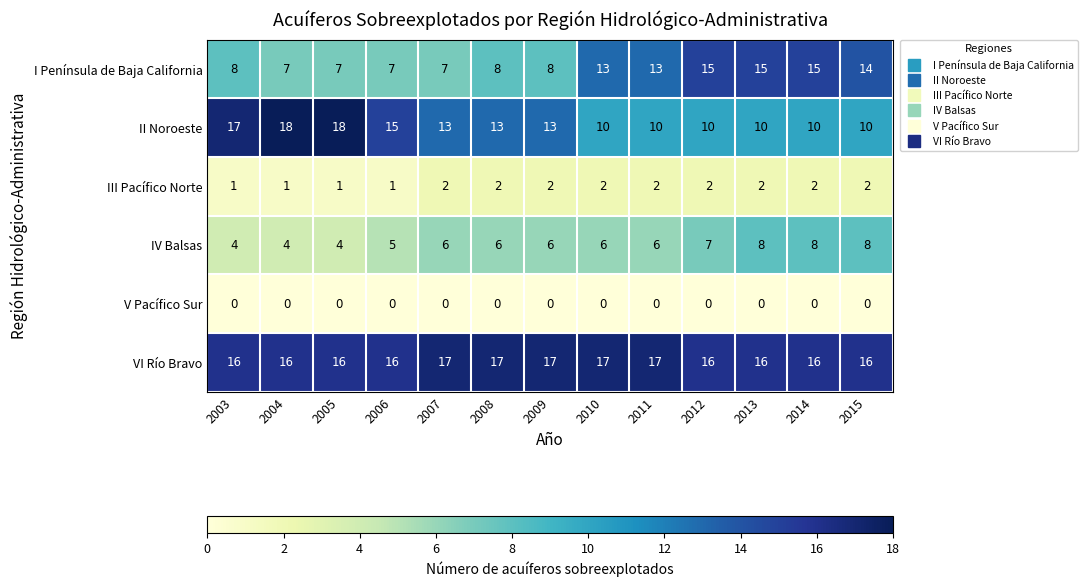

How many series are shown in this chart?

6